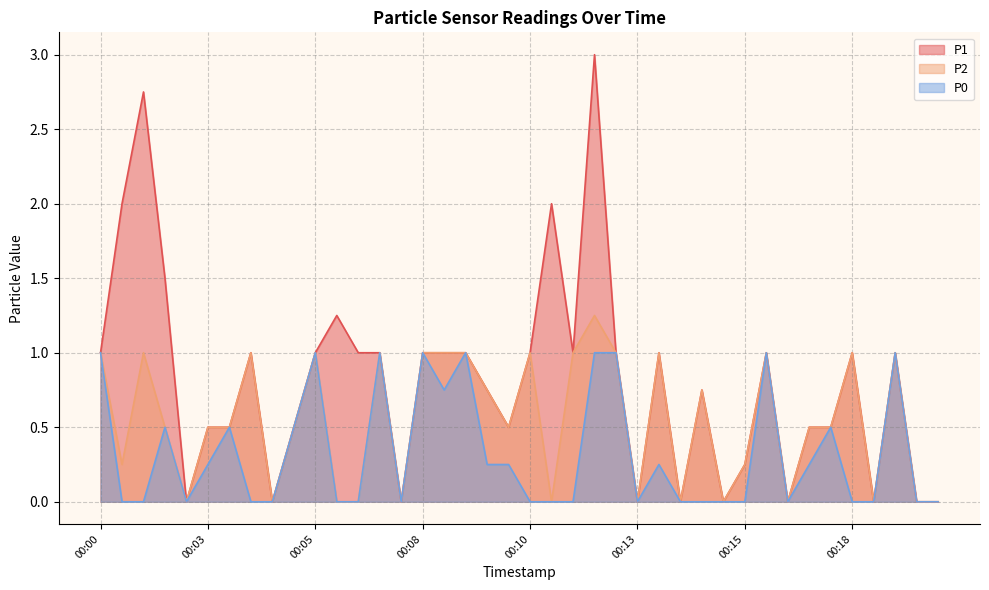

Is it true that P1 equals 0.2 at 00:00?

False